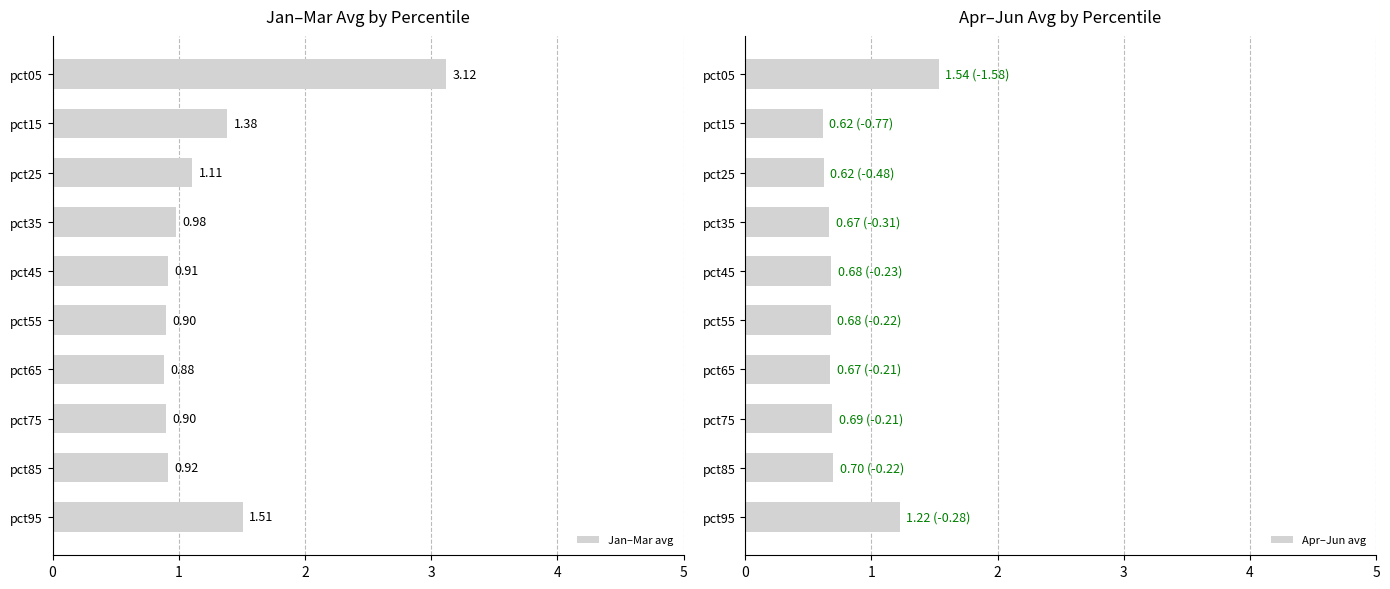

What are all the series names shown in the legend?

Jan–Mar avg, Apr–Jun avg